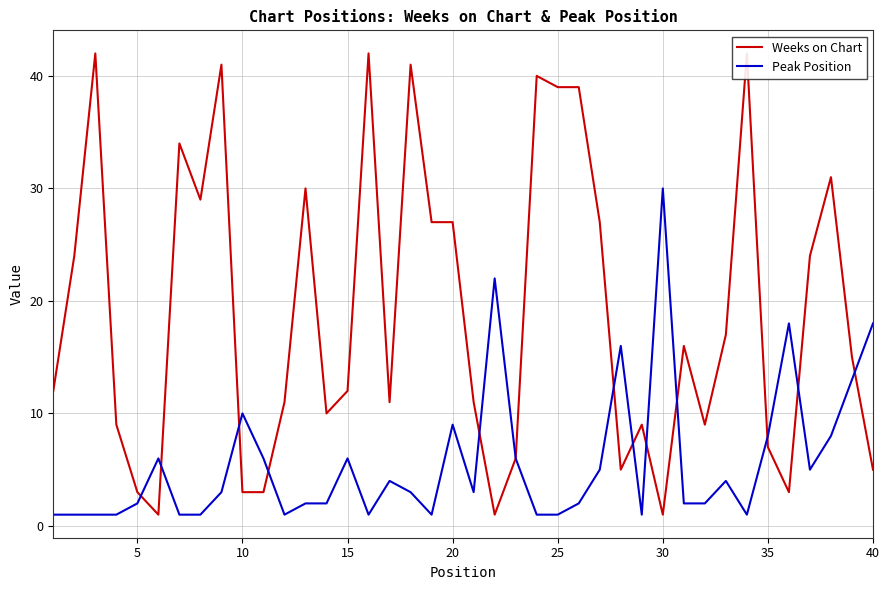

List the series in order of their peak value, highest first.

Weeks on Chart, Peak Position